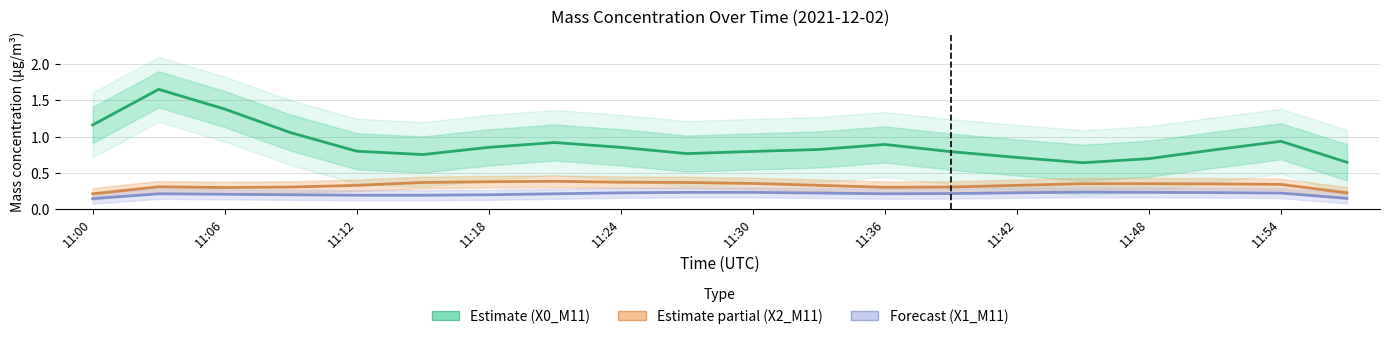

What position from the left is 11:54?

10